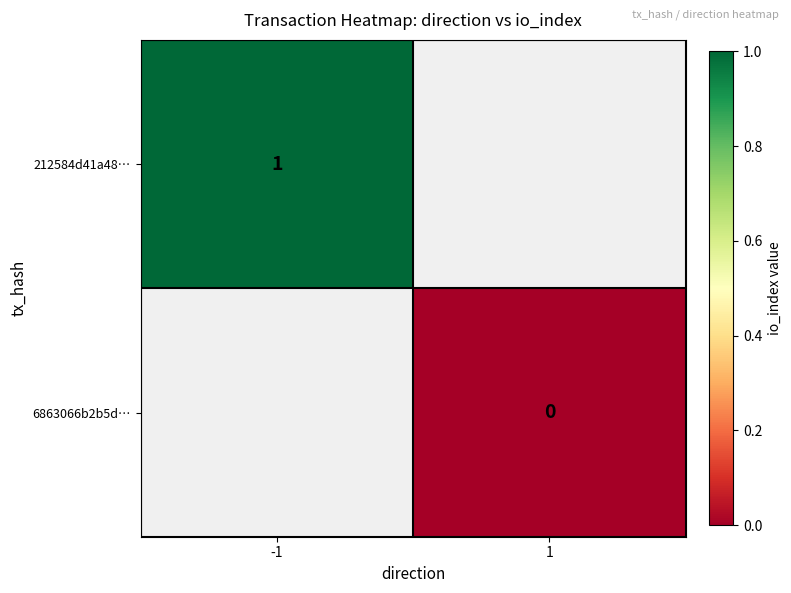

The value of 212584d41a48… at -1 is 1. True or false?

True